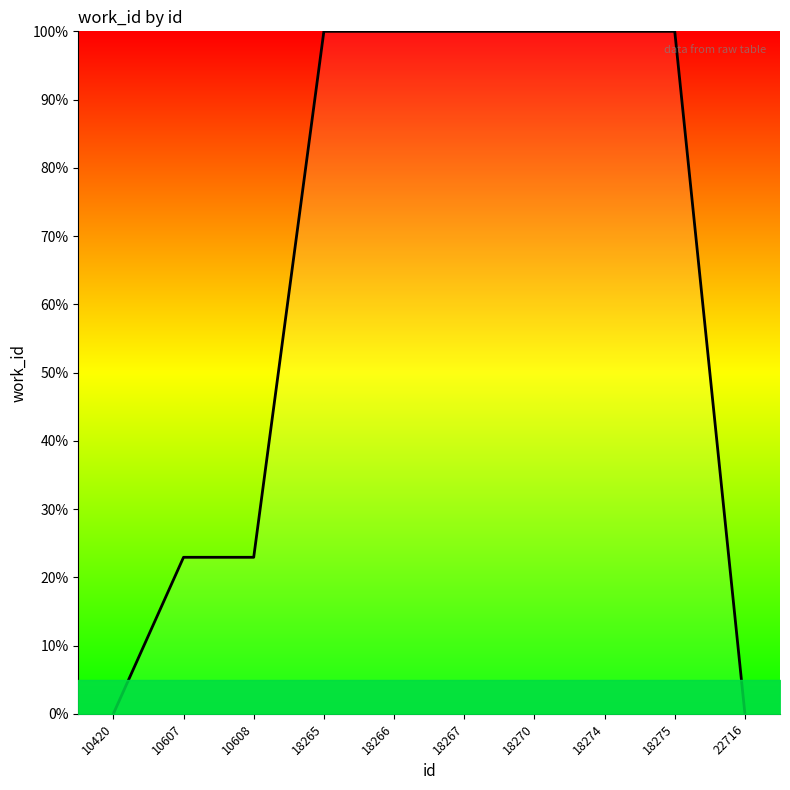

What is the greatest value displayed?

100.0